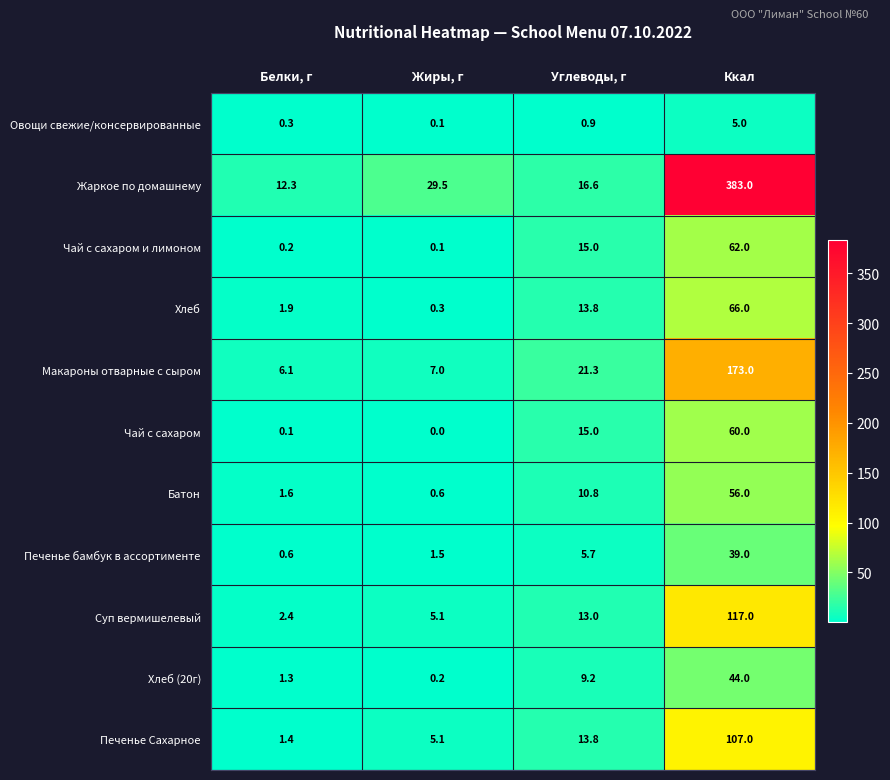

The value of Макароны отварные с сыром at Углеводы, г is 21.3. True or false?

True